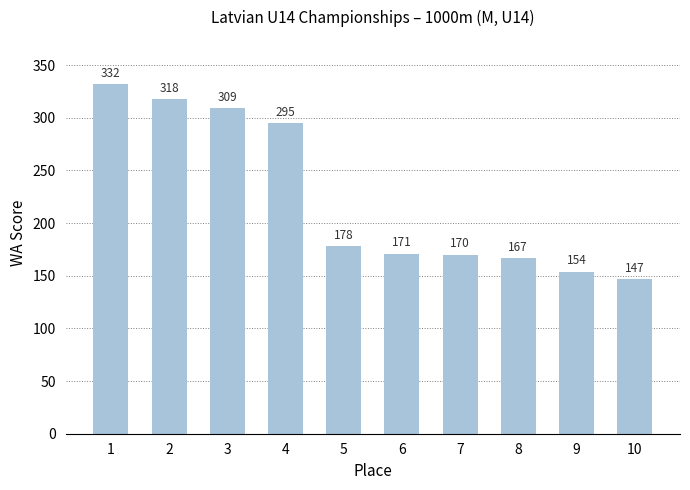

What is the approximate value at 10?

147